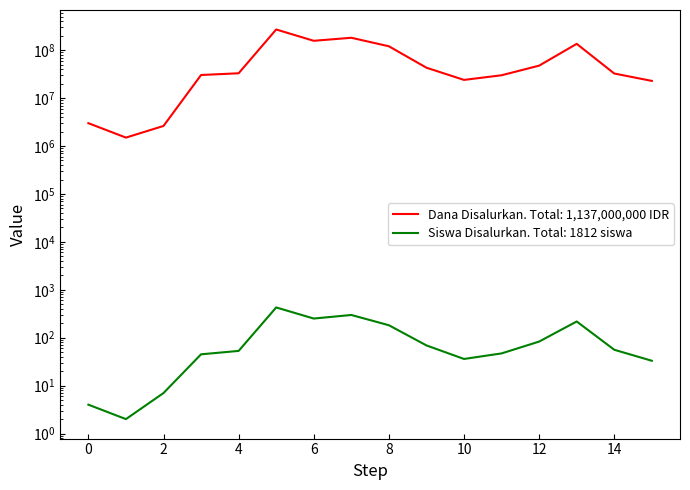

What are all the series names shown in the legend?

Dana Disalurkan, Siswa Disalurkan